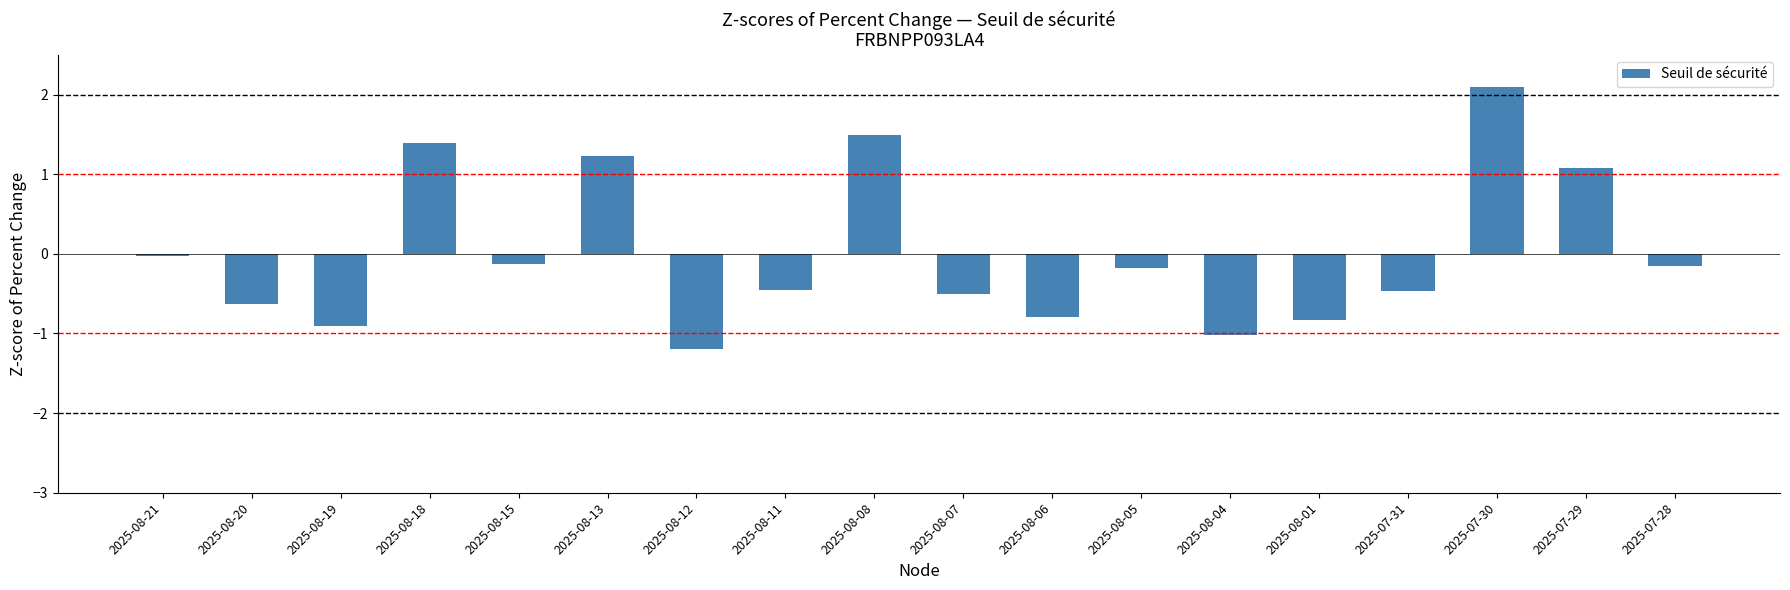

What is the change in value from 2025-08-13 to 2025-08-04?

-2.2